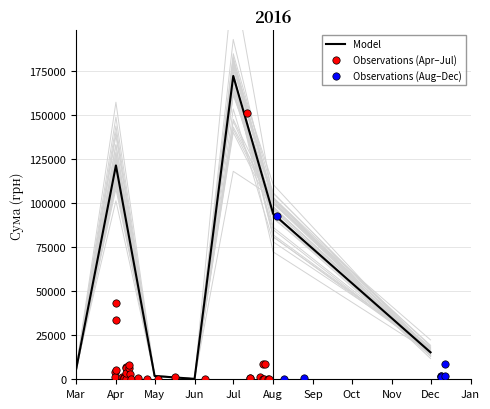

Is it true that Model equals 155412.6 at Aug?

False